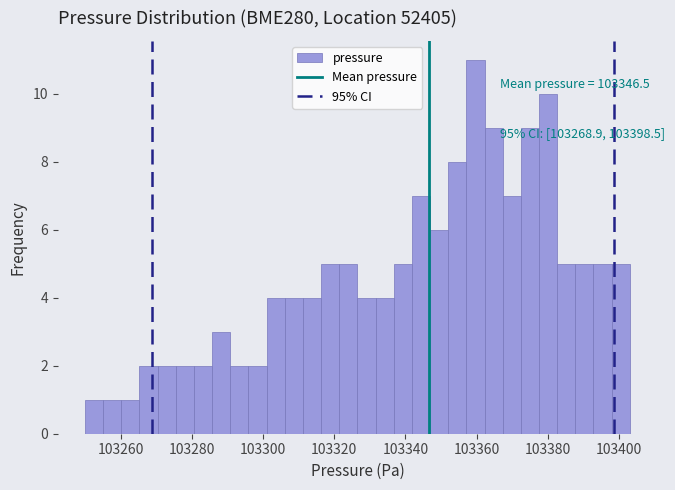

Read against the x-axis, roughly where is the centre of the tallest bar?

103360